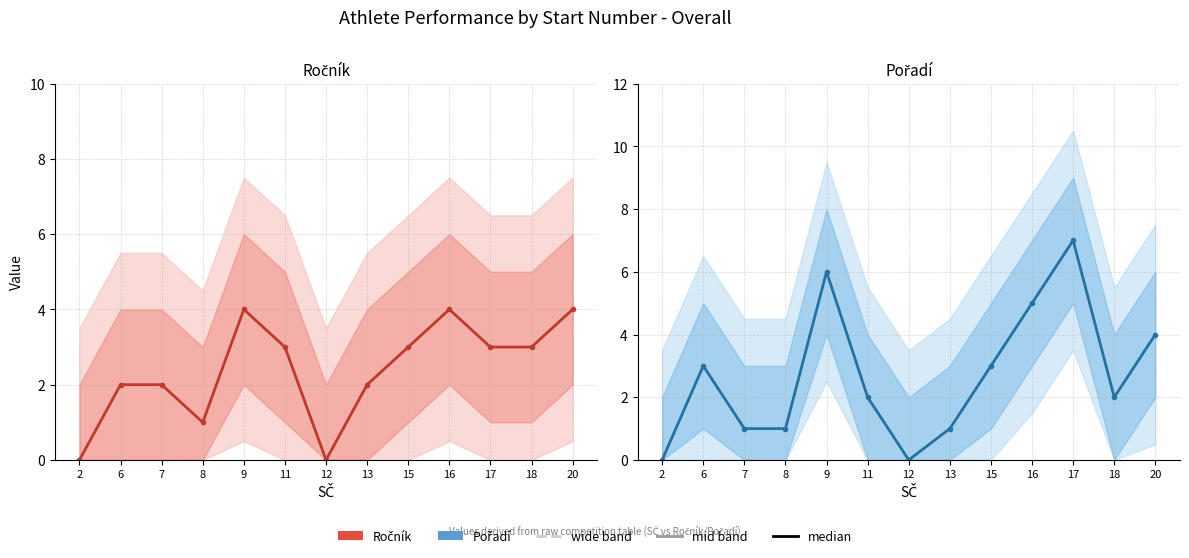

Rank the series by their average value, from lowest to highest.

Ročník, Pořadí